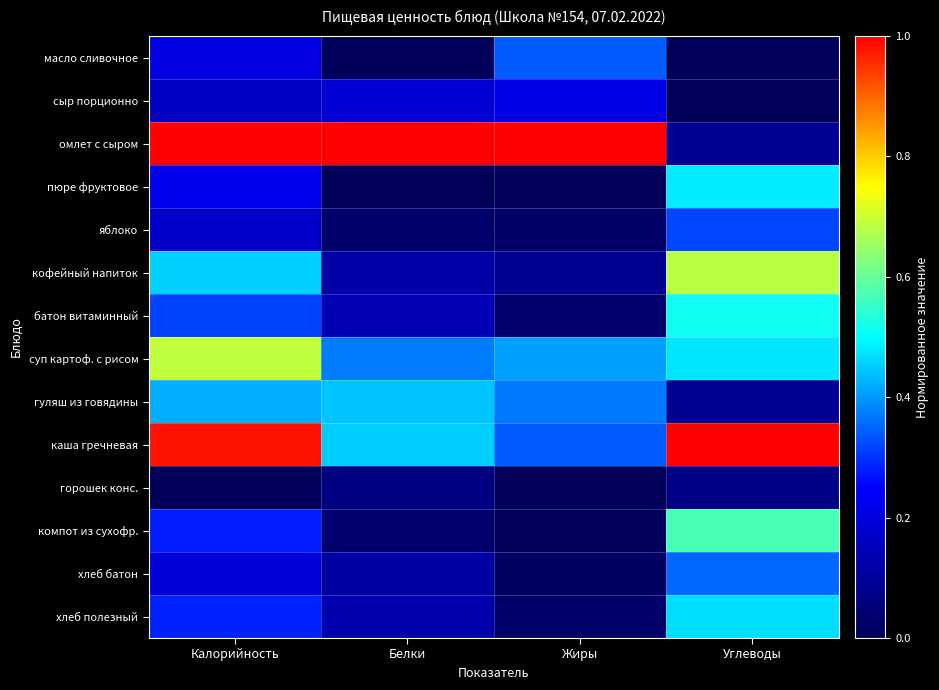

Reading left to right, list all the values displayed in this chart.

масло сливочное: Калорийность=0.2	Белки=0.0	Жиры=0.3	Углеводы=0.0
сыр порционно: Калорийность=0.2	Белки=0.2	Жиры=0.2	Углеводы=0.0
омлет с сыром: Калорийность=1.0	Белки=1.0	Жиры=1.0	Углеводы=0.1
пюре фруктовое: Калорийность=0.2	Белки=0.0	Жиры=0.0	Углеводы=0.5
яблоко: Калорийность=0.2	Белки=0.0	Жиры=0.0	Углеводы=0.3
кофейный напиток: Калорийность=0.5	Белки=0.1	Жиры=0.1	Углеводы=0.7
батон витаминный: Калорийность=0.3	Белки=0.1	Жиры=0.0	Углеводы=0.5
суп картоф. с рисом: Калорийность=0.7	Белки=0.4	Жиры=0.4	Углеводы=0.5
гуляш из говядины: Калорийность=0.4	Белки=0.4	Жиры=0.4	Углеводы=0.1
каша гречневая: Калорийность=1.0	Белки=0.5	Жиры=0.3	Углеводы=1.0
горошек конс.: Калорийность=0.0	Белки=0.1	Жиры=0.0	Углеводы=0.1
компот из сухофр.: Калорийность=0.3	Белки=0.0	Жиры=0.0	Углеводы=0.6
хлеб батон: Калорийность=0.2	Белки=0.1	Жиры=0.0	Углеводы=0.4
хлеб полезный: Калорийность=0.3	Белки=0.1	Жиры=0.0	Углеводы=0.5